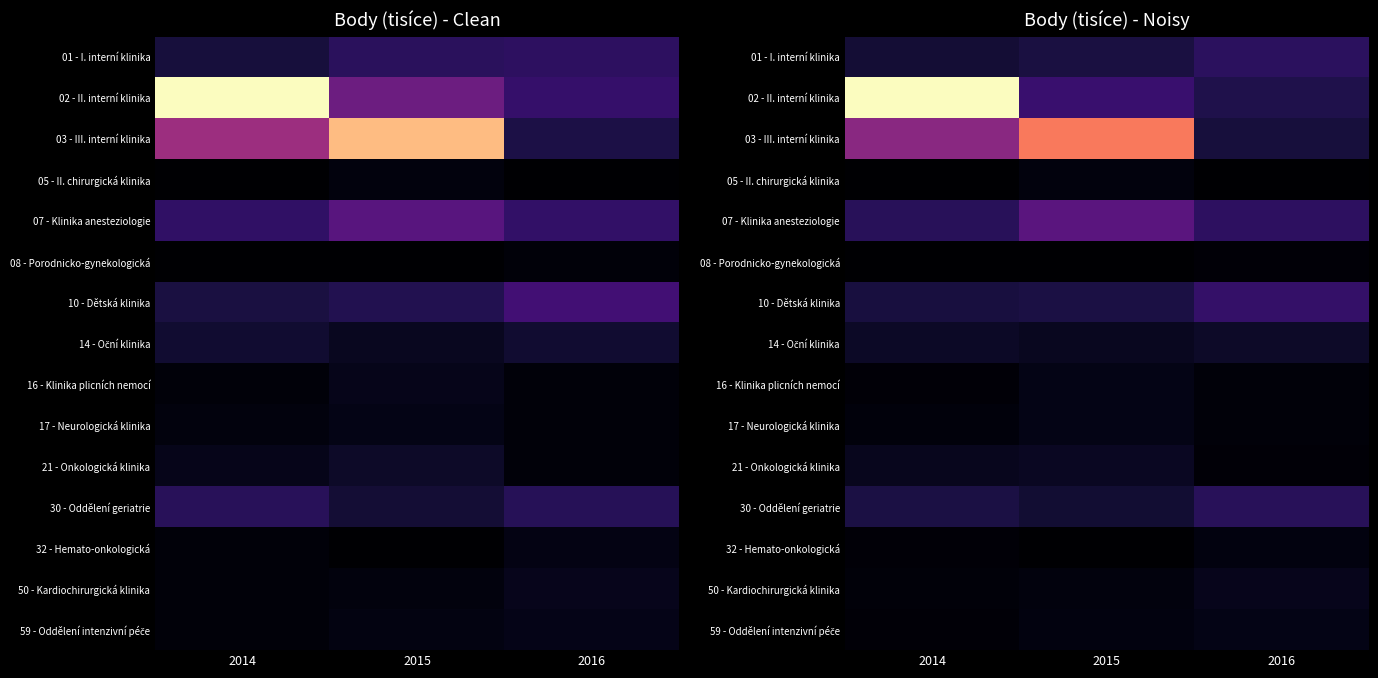

Rank the categories by 59 - Oddělení intenzivní péče value from highest to lowest.

2016, 2015, 2014